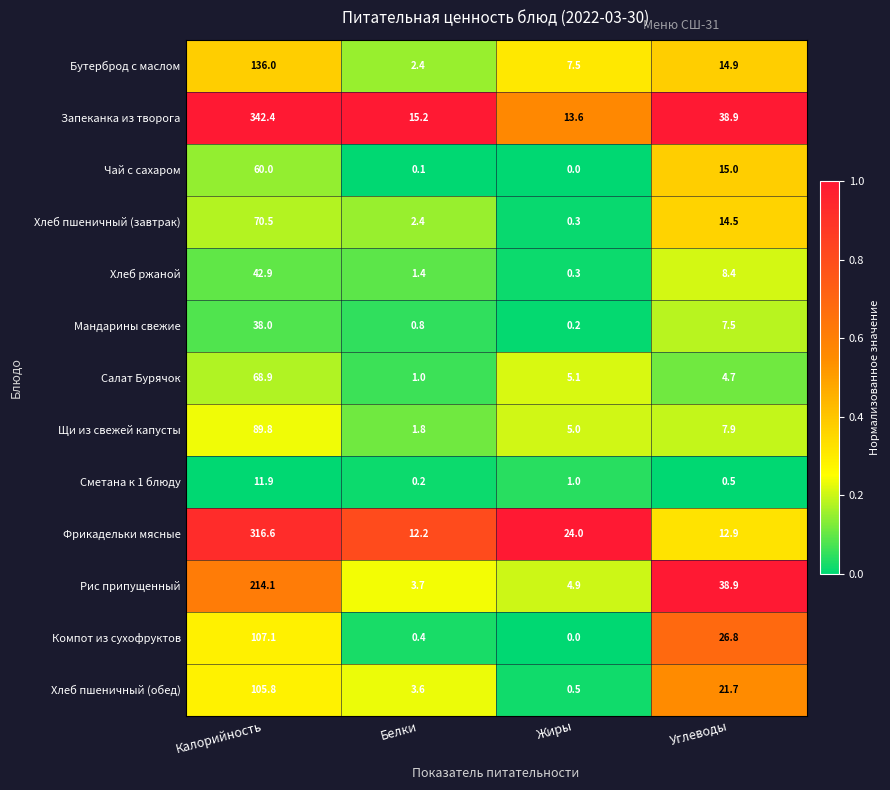

What is the difference between the second highest and minimum values in the Салат Бурячок series?

4.1